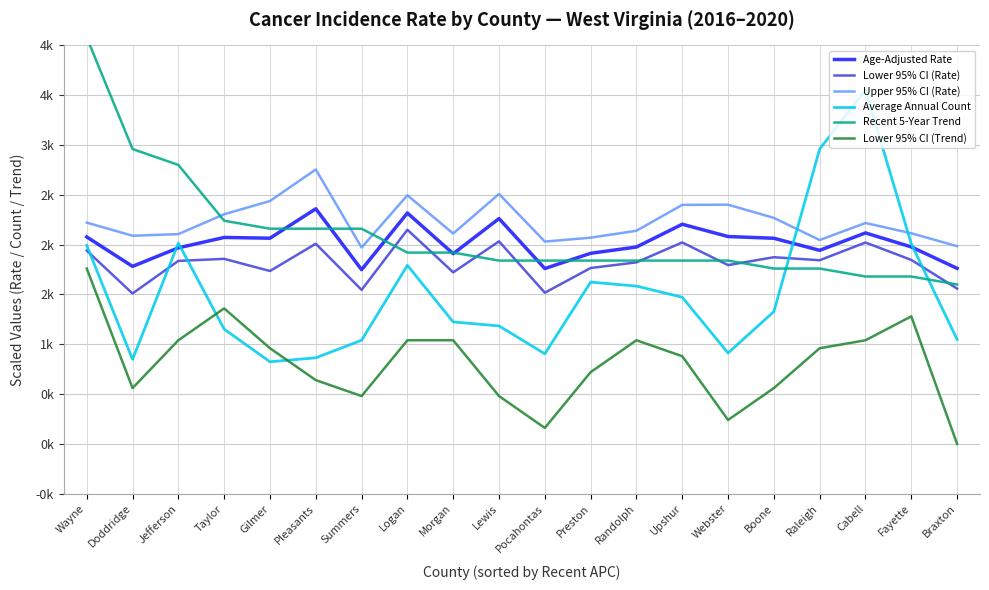

How many distinct data groups are displayed?

6